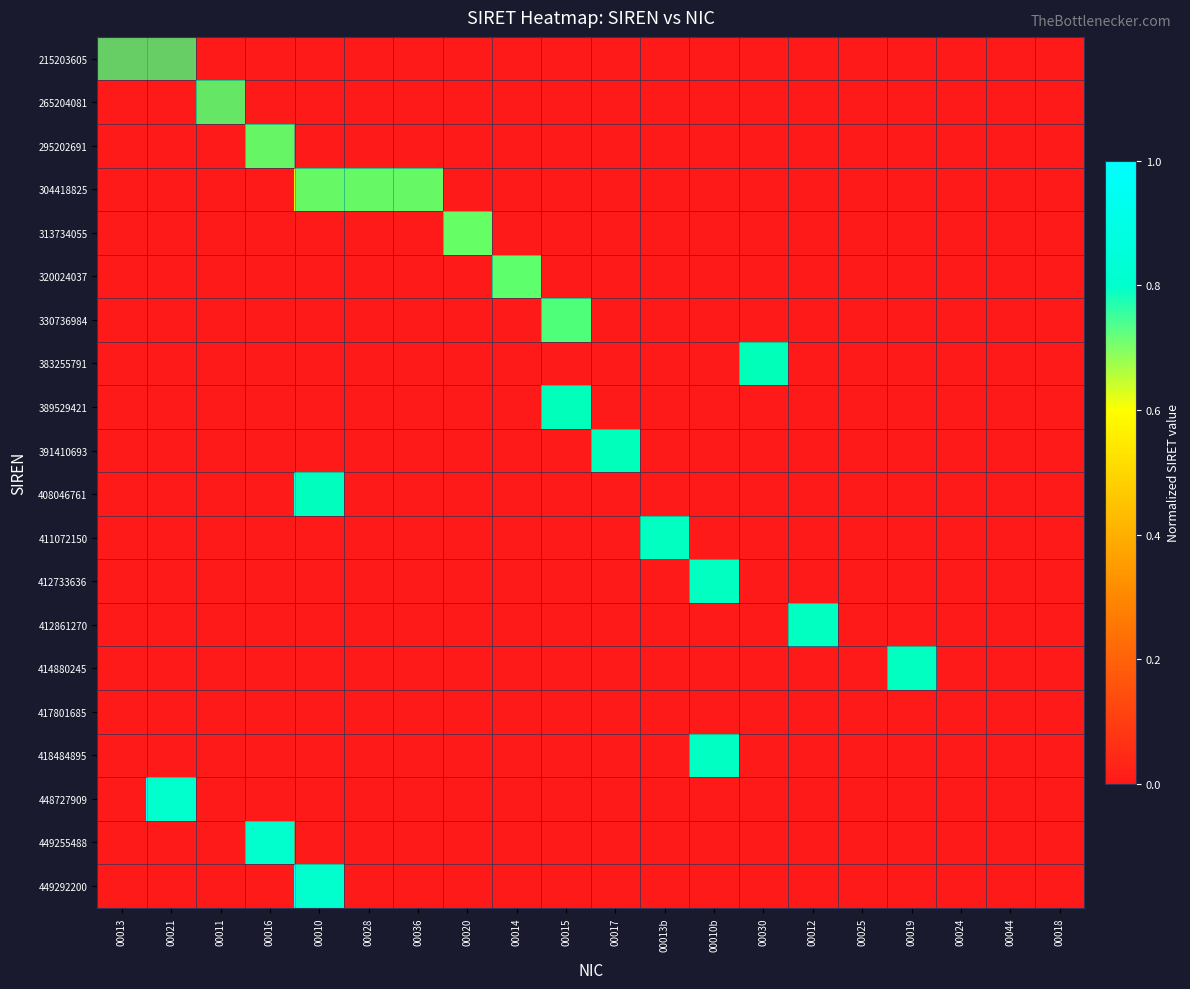

List the series in order of their peak value, lowest first.

417801685, 215203605, 265204081, 295202691, 304418825, 313734055, 320024037, 330736984, 383255791, 389529421, 391410693, 408046761, 411072150, 412733636, 412861270, 414880245, 418484895, 448727909, 449255488, 449292200